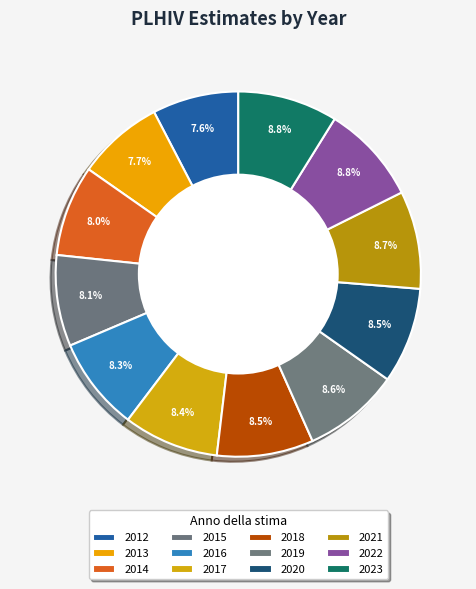

To the nearest percent, what is the difference between the 2012 and 2017 slice percentages?

1%